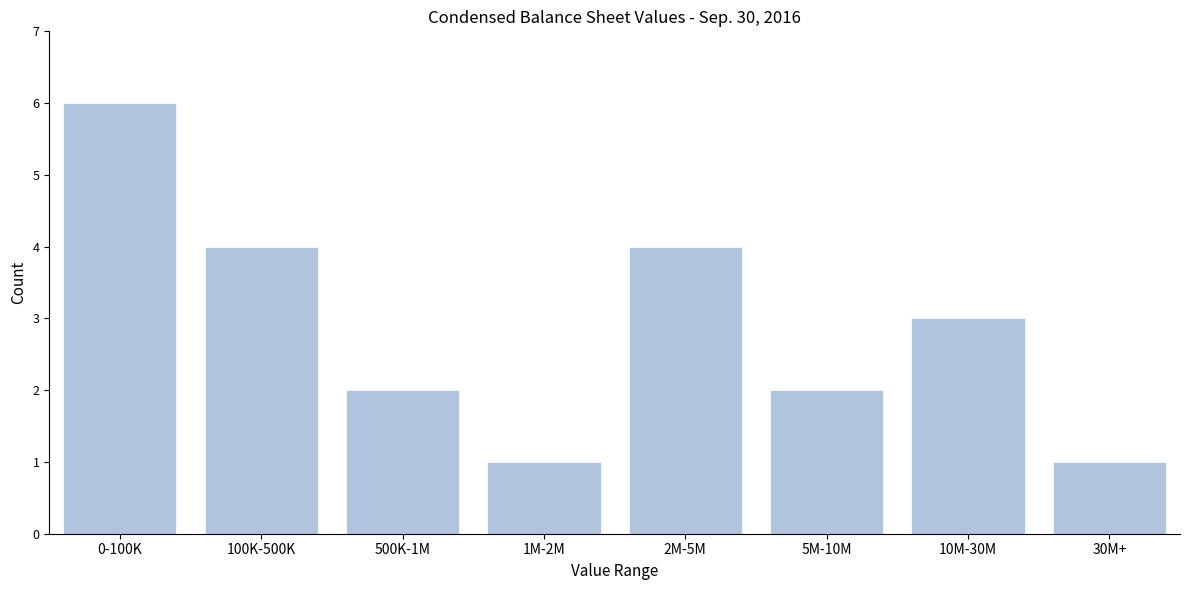

Reading left to right, extract all data points from this chart.

6	4	2	1	4	2	3	1